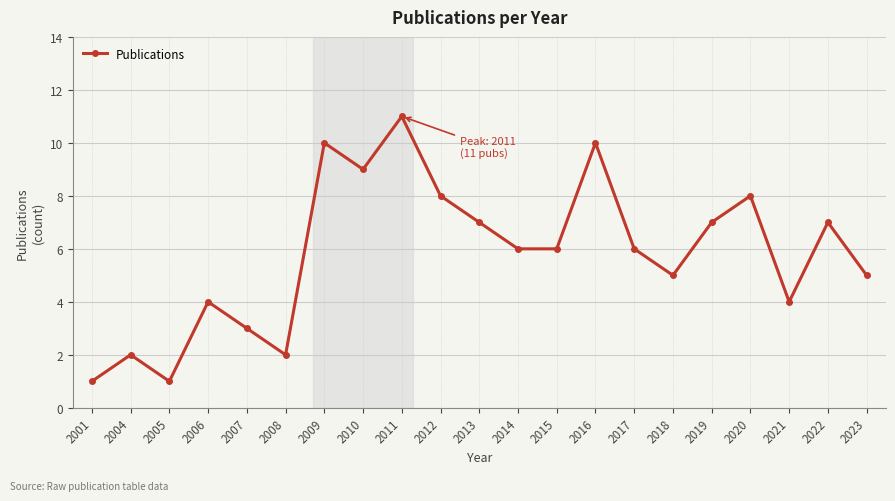

Is it true that the value at 2009 is 13?

False